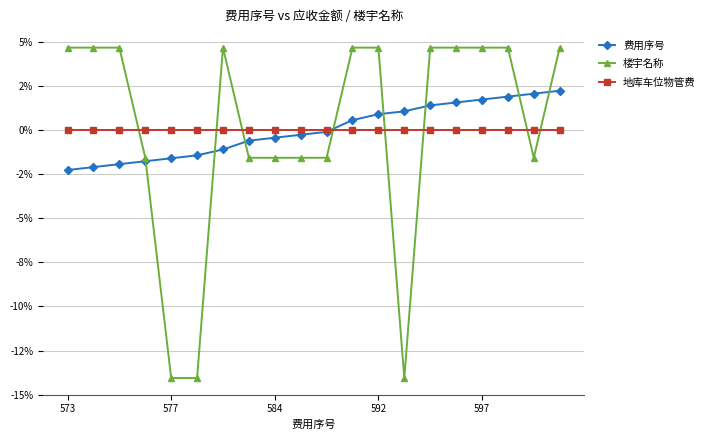

Does the chart have visible grid lines?

Yes